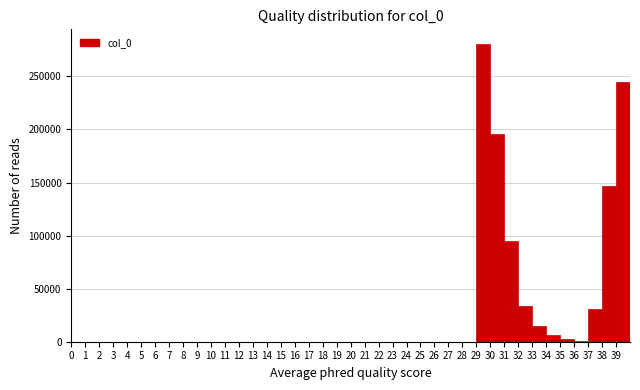

How tall is the bar that spans 33 to 34 on the x-axis? The values are not printed on the chart, so give them approximately, as read against the axis.

15000